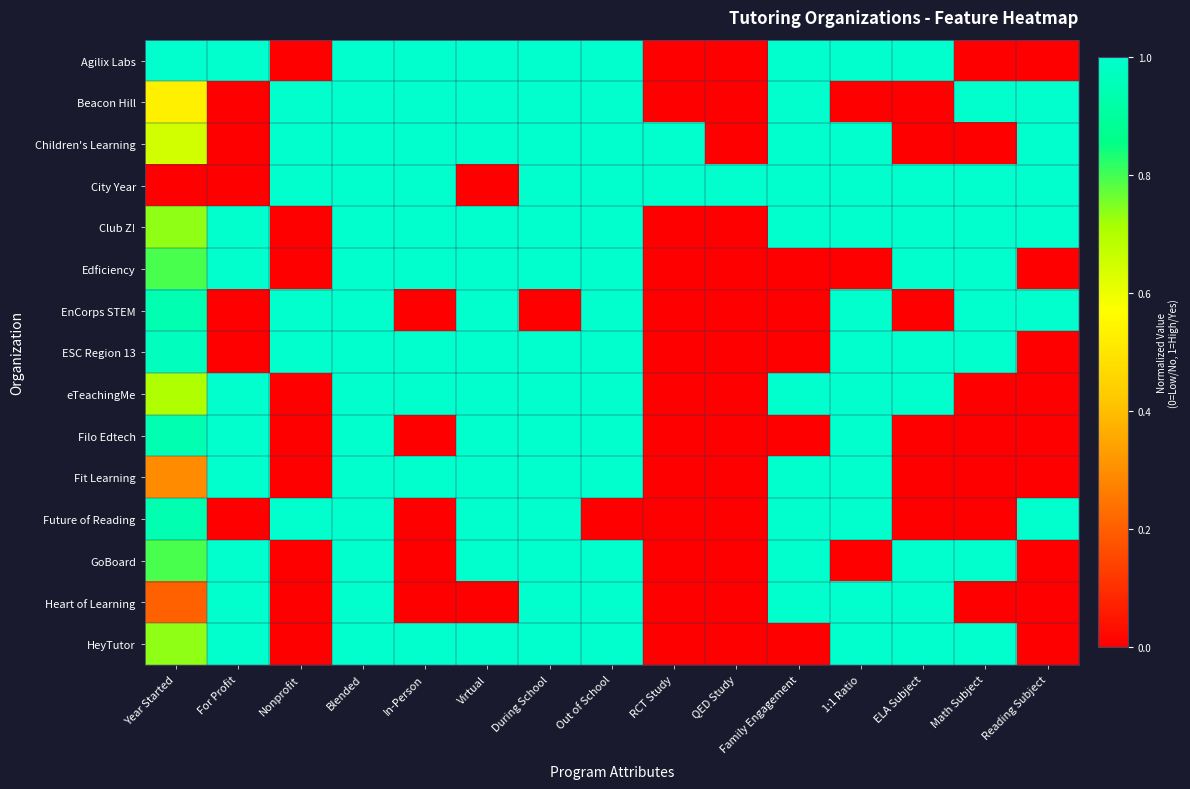

Reading left to right, transcribe all the data shown in this chart.

Agilix Labs: Year Started=1.0	For Profit=1.0	Nonprofit=0.0	Blended=1.0	In-Person=1.0	Virtual=1.0	During School=1.0	Out of School=1.0	RCT Study=0.0	QED Study=0.0	Family Engagement=1.0	1:1 Ratio=1.0	ELA Subject=1.0	Math Subject=0.0	Reading Subject=0.0
Beacon Hill: Year Started=0.5	For Profit=0.0	Nonprofit=1.0	Blended=1.0	In-Person=1.0	Virtual=1.0	During School=1.0	Out of School=1.0	RCT Study=0.0	QED Study=0.0	Family Engagement=1.0	1:1 Ratio=0.0	ELA Subject=0.0	Math Subject=1.0	Reading Subject=1.0
Children's Learning: Year Started=0.6	For Profit=0.0	Nonprofit=1.0	Blended=1.0	In-Person=1.0	Virtual=1.0	During School=1.0	Out of School=1.0	RCT Study=1.0	QED Study=0.0	Family Engagement=1.0	1:1 Ratio=1.0	ELA Subject=0.0	Math Subject=0.0	Reading Subject=1.0
City Year: Year Started=0.0	For Profit=0.0	Nonprofit=1.0	Blended=1.0	In-Person=1.0	Virtual=0.0	During School=1.0	Out of School=1.0	RCT Study=1.0	QED Study=1.0	Family Engagement=1.0	1:1 Ratio=1.0	ELA Subject=1.0	Math Subject=1.0	Reading Subject=1.0
Club Z!: Year Started=0.7	For Profit=1.0	Nonprofit=0.0	Blended=1.0	In-Person=1.0	Virtual=1.0	During School=1.0	Out of School=1.0	RCT Study=0.0	QED Study=0.0	Family Engagement=1.0	1:1 Ratio=1.0	ELA Subject=1.0	Math Subject=1.0	Reading Subject=1.0
Edficiency: Year Started=0.8	For Profit=1.0	Nonprofit=0.0	Blended=1.0	In-Person=1.0	Virtual=1.0	During School=1.0	Out of School=1.0	RCT Study=0.0	QED Study=0.0	Family Engagement=0.0	1:1 Ratio=0.0	ELA Subject=1.0	Math Subject=1.0	Reading Subject=0.0
EnCorps STEM: Year Started=0.9	For Profit=0.0	Nonprofit=1.0	Blended=1.0	In-Person=0.0	Virtual=1.0	During School=0.0	Out of School=1.0	RCT Study=0.0	QED Study=0.0	Family Engagement=0.0	1:1 Ratio=1.0	ELA Subject=0.0	Math Subject=1.0	Reading Subject=1.0
ESC Region 13: Year Started=1.0	For Profit=0.0	Nonprofit=1.0	Blended=1.0	In-Person=1.0	Virtual=1.0	During School=1.0	Out of School=1.0	RCT Study=0.0	QED Study=0.0	Family Engagement=0.0	1:1 Ratio=1.0	ELA Subject=1.0	Math Subject=1.0	Reading Subject=0.0
eTeachingMe: Year Started=0.7	For Profit=1.0	Nonprofit=0.0	Blended=1.0	In-Person=1.0	Virtual=1.0	During School=1.0	Out of School=1.0	RCT Study=0.0	QED Study=0.0	Family Engagement=1.0	1:1 Ratio=1.0	ELA Subject=1.0	Math Subject=0.0	Reading Subject=0.0
Filo Edtech: Year Started=0.9	For Profit=1.0	Nonprofit=0.0	Blended=1.0	In-Person=0.0	Virtual=1.0	During School=1.0	Out of School=1.0	RCT Study=0.0	QED Study=0.0	Family Engagement=0.0	1:1 Ratio=1.0	ELA Subject=0.0	Math Subject=0.0	Reading Subject=0.0
Fit Learning: Year Started=0.3	For Profit=1.0	Nonprofit=0.0	Blended=1.0	In-Person=1.0	Virtual=1.0	During School=1.0	Out of School=1.0	RCT Study=0.0	QED Study=0.0	Family Engagement=1.0	1:1 Ratio=1.0	ELA Subject=0.0	Math Subject=0.0	Reading Subject=0.0
Future of Reading: Year Started=0.9	For Profit=0.0	Nonprofit=1.0	Blended=1.0	In-Person=0.0	Virtual=1.0	During School=1.0	Out of School=0.0	RCT Study=0.0	QED Study=0.0	Family Engagement=1.0	1:1 Ratio=1.0	ELA Subject=0.0	Math Subject=0.0	Reading Subject=1.0
GoBoard: Year Started=0.8	For Profit=1.0	Nonprofit=0.0	Blended=1.0	In-Person=0.0	Virtual=1.0	During School=1.0	Out of School=1.0	RCT Study=0.0	QED Study=0.0	Family Engagement=1.0	1:1 Ratio=0.0	ELA Subject=1.0	Math Subject=1.0	Reading Subject=0.0
Heart of Learning: Year Started=0.2	For Profit=1.0	Nonprofit=0.0	Blended=1.0	In-Person=0.0	Virtual=0.0	During School=1.0	Out of School=1.0	RCT Study=0.0	QED Study=0.0	Family Engagement=1.0	1:1 Ratio=1.0	ELA Subject=1.0	Math Subject=0.0	Reading Subject=0.0
HeyTutor: Year Started=0.7	For Profit=1.0	Nonprofit=0.0	Blended=1.0	In-Person=1.0	Virtual=1.0	During School=1.0	Out of School=1.0	RCT Study=0.0	QED Study=0.0	Family Engagement=0.0	1:1 Ratio=1.0	ELA Subject=1.0	Math Subject=1.0	Reading Subject=0.0